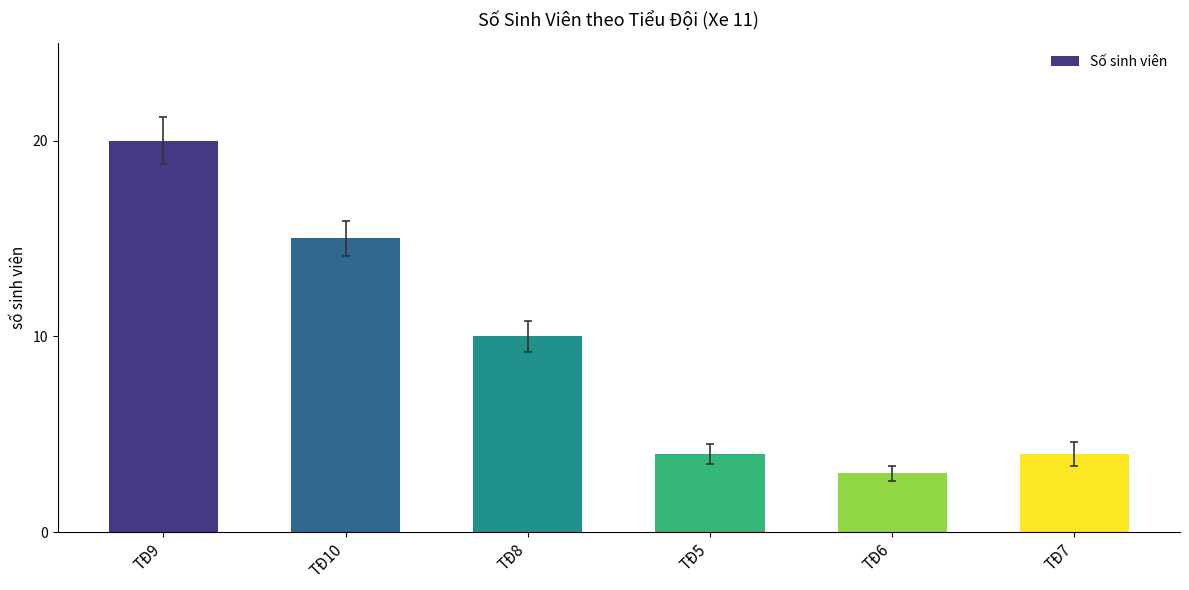

How many categories are shown in the chart?

6